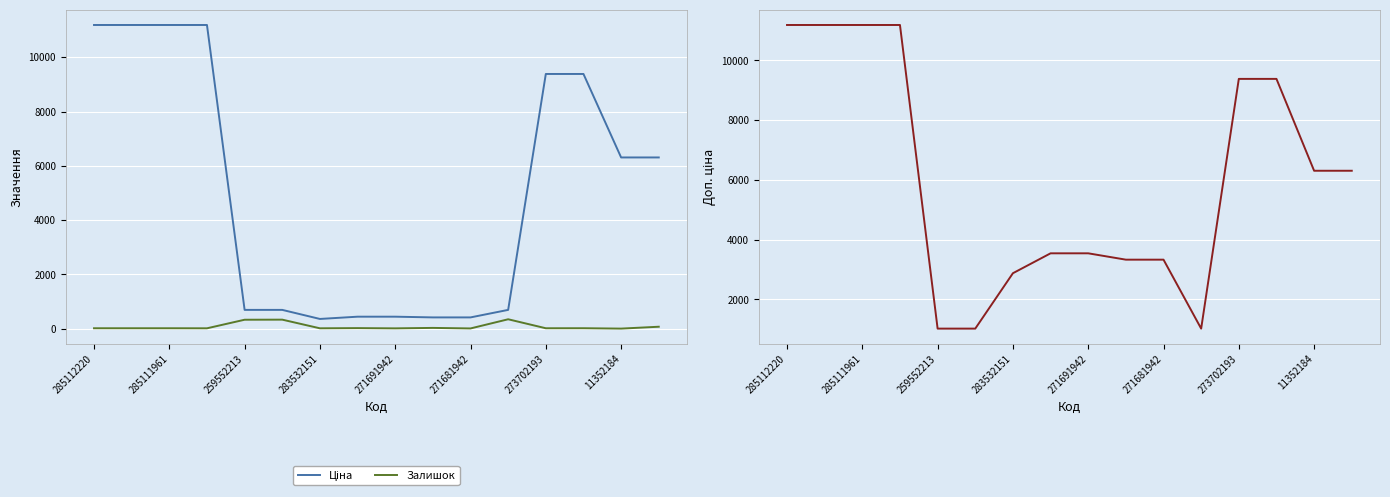

The Залишок series shows 17.0 at 285112220. True or false?

True